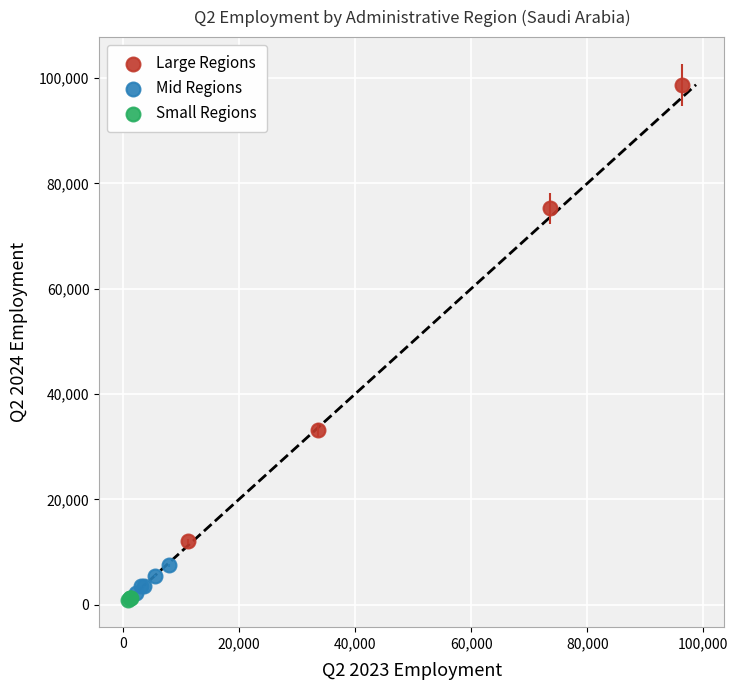

Which series has the widest spread of Y values?

Large Regions